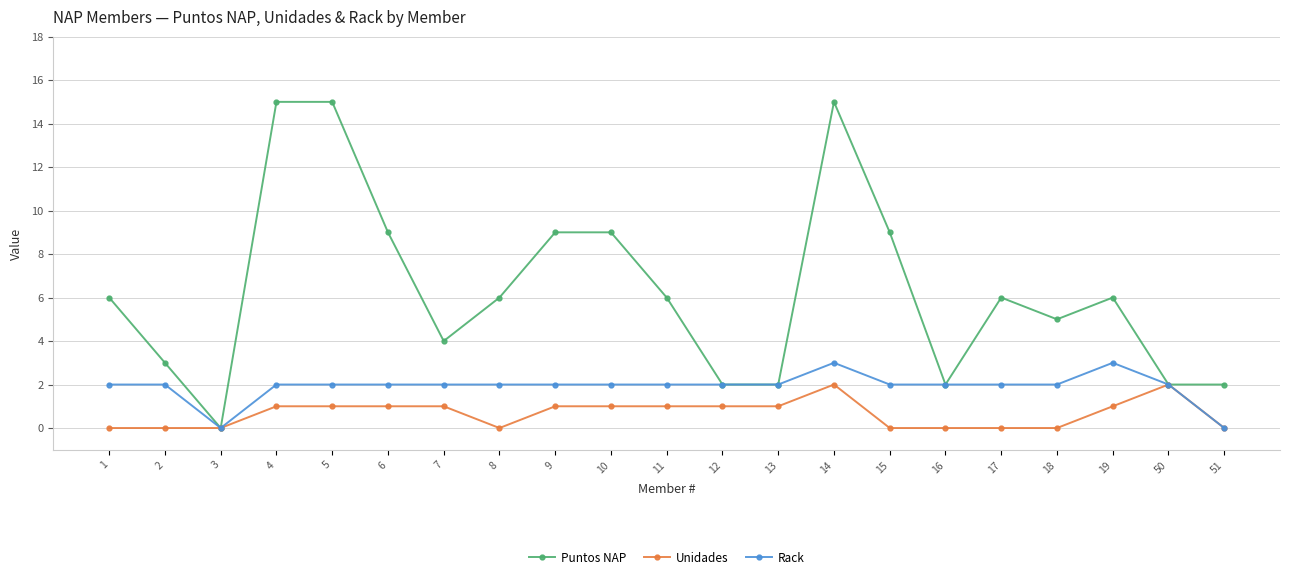

The value of Rack at 19 is 3. True or false?

True